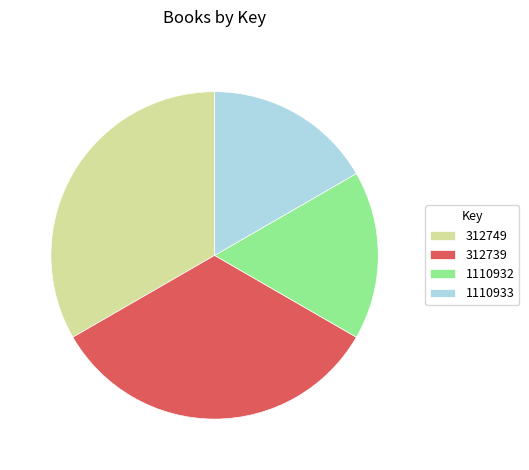

Which has a higher value, 312739 or 1110932?

312739